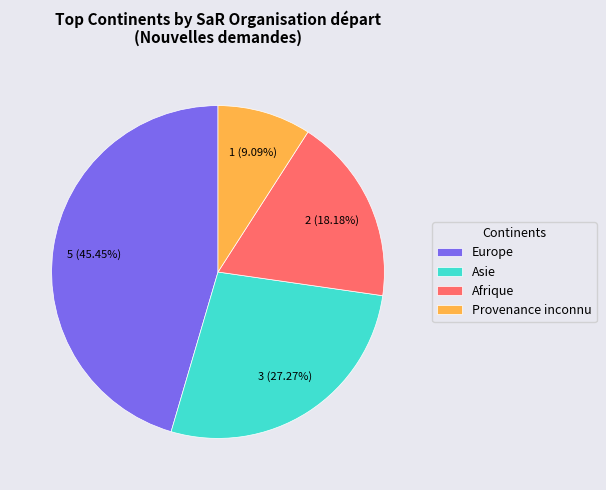

Combined, do Afrique and Provenance inconnu account for over 50%?

No